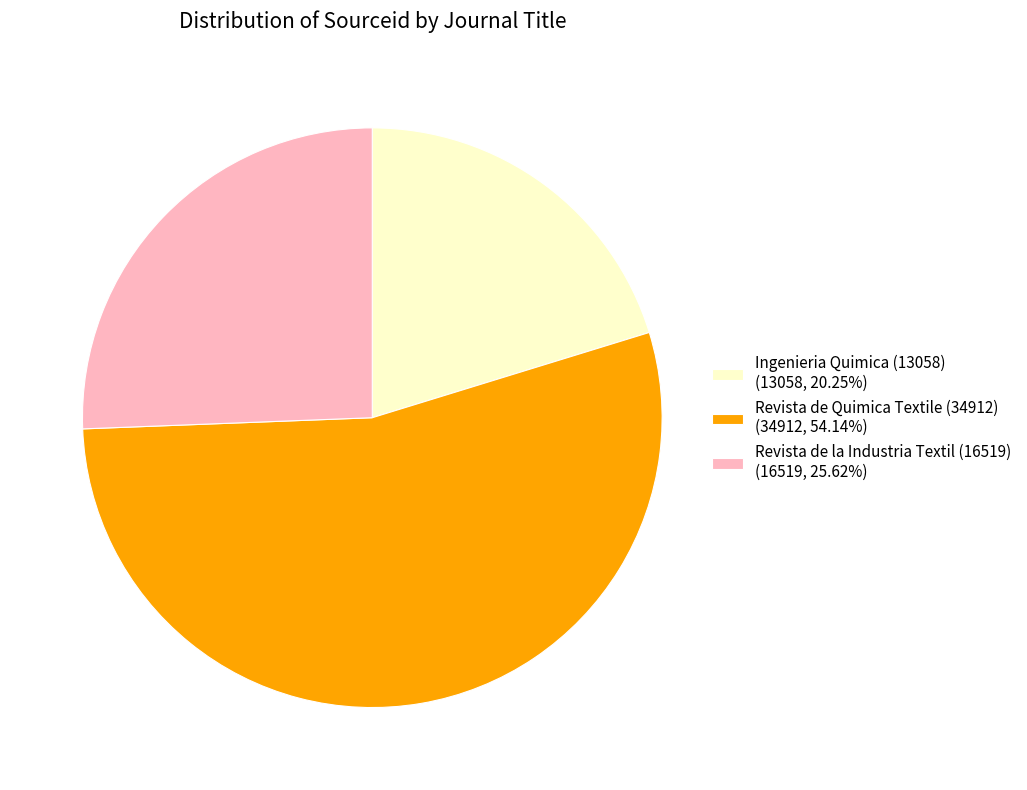

Which has a higher value, Revista de la Industria Textil (16519) or Revista de Quimica Textile (34912)?

Revista de Quimica Textile (34912)